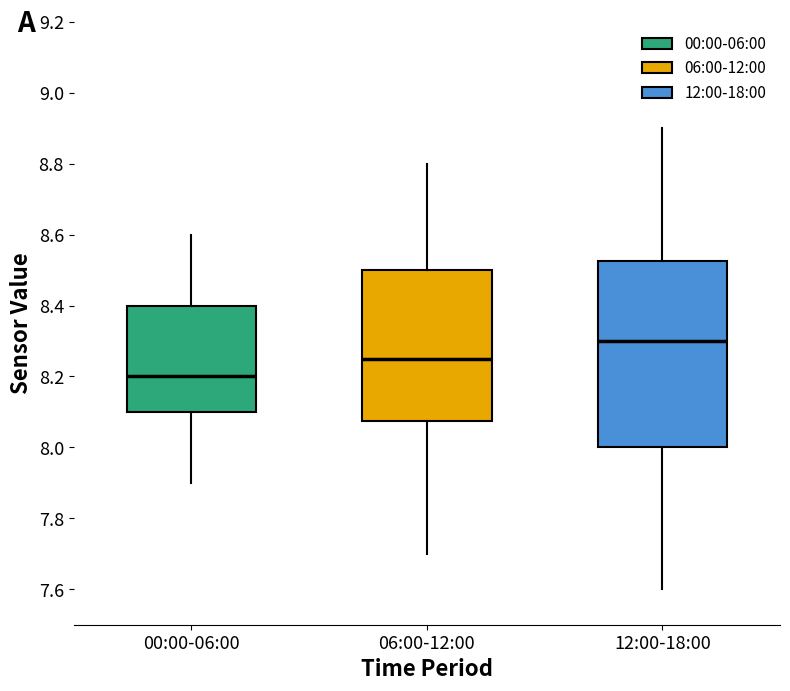

Where does the median line of the box for 06:00-12:00 sit on the y-axis? The values are not printed on the chart, so give them approximately, as read against the axis.

8.26